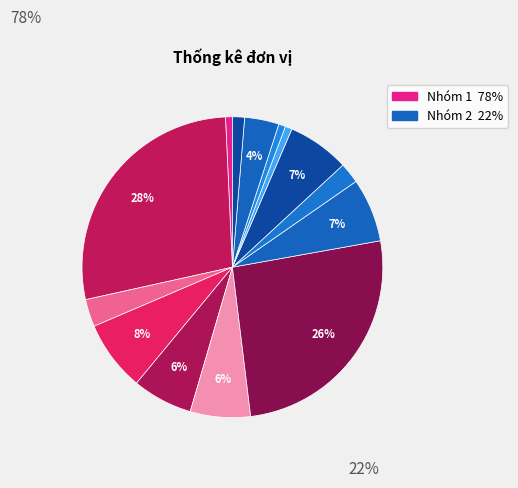

How many slices are in this pie chart?

14